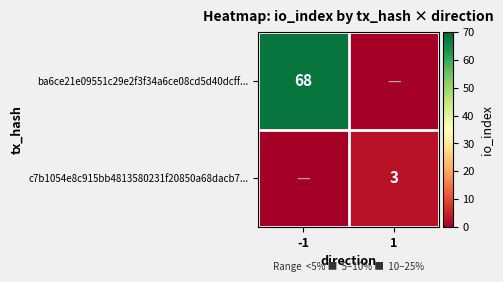

At which category is the sum across all series the highest?

-1